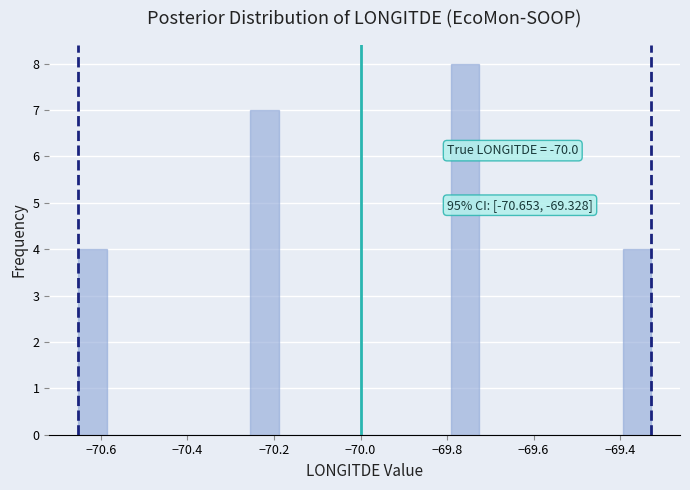

Read against the x-axis, roughly where is the centre of the tallest bar?

-69.76